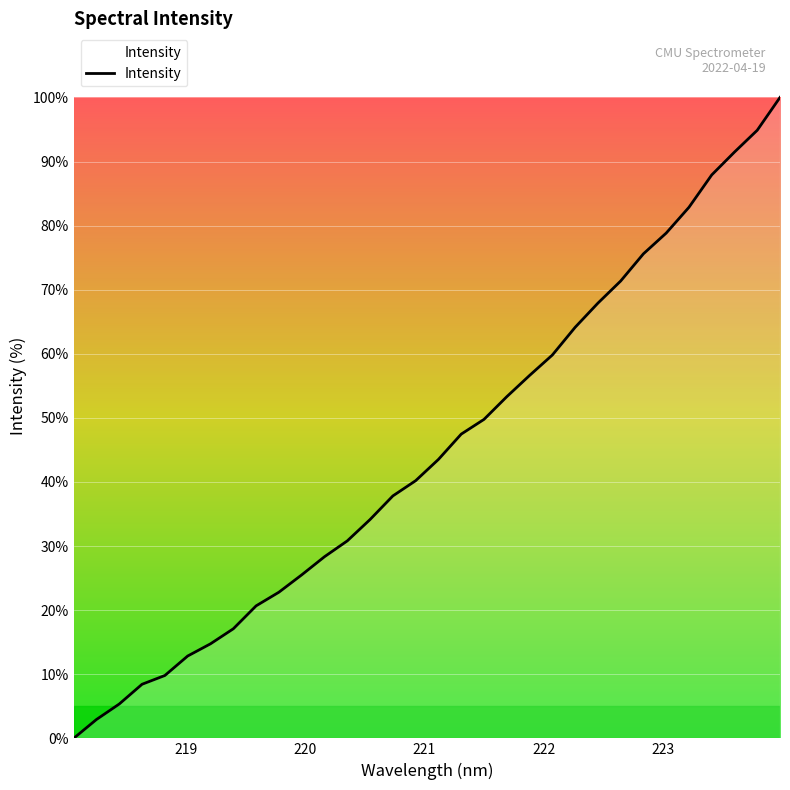

What is the difference between the maximum and minimum values?

100.0